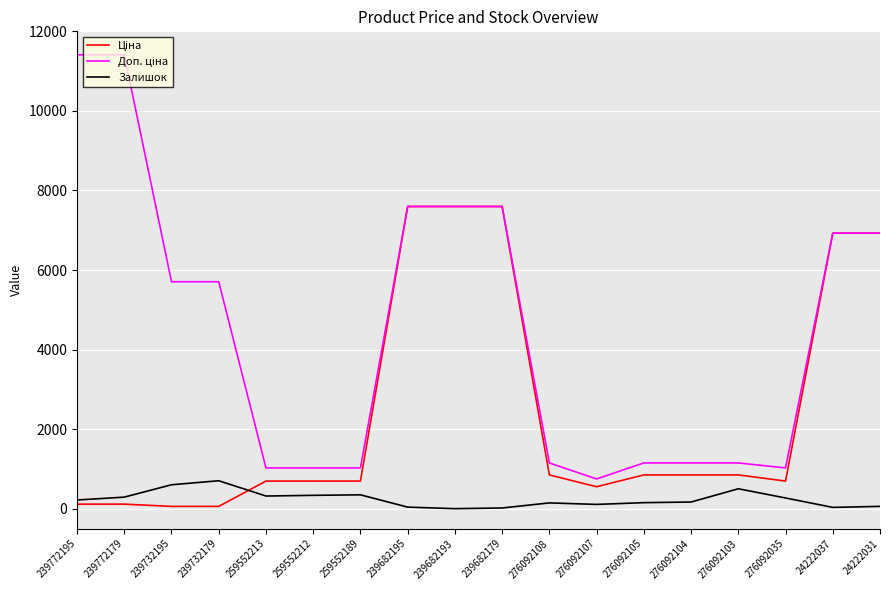

What is the greatest value displayed?

11410.0